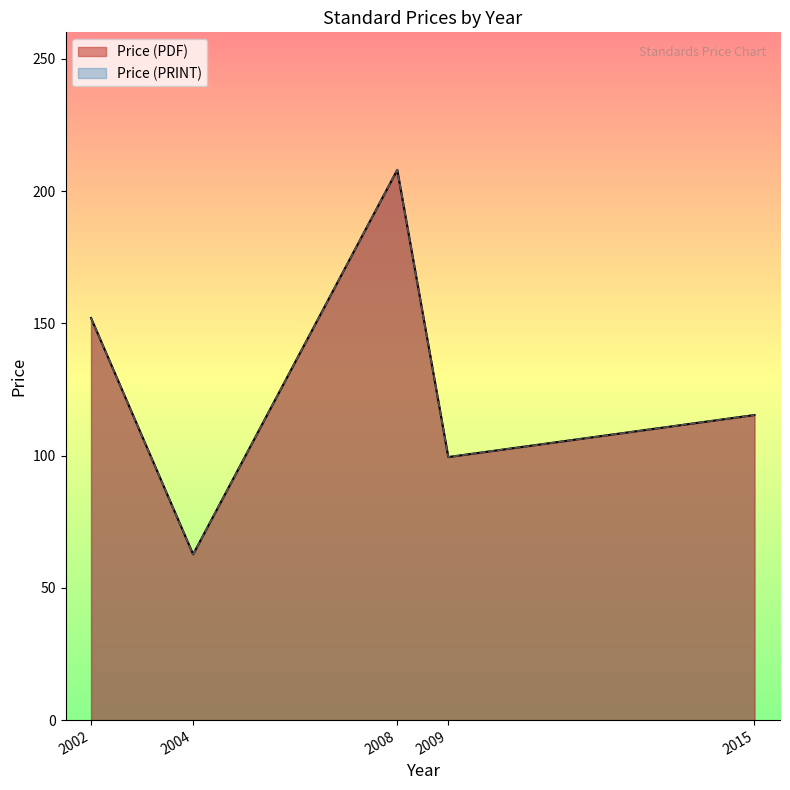

Does the chart display data point markers on the line(s)?

No